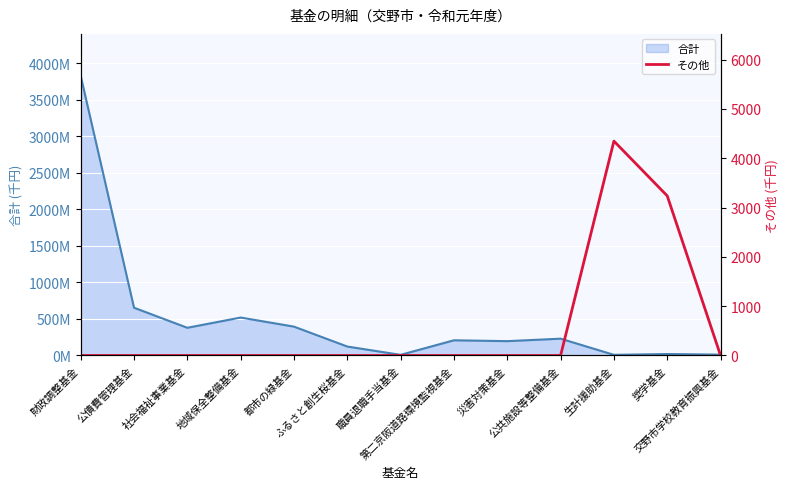

Where is the data nearest to the value 2174?

奨学基金